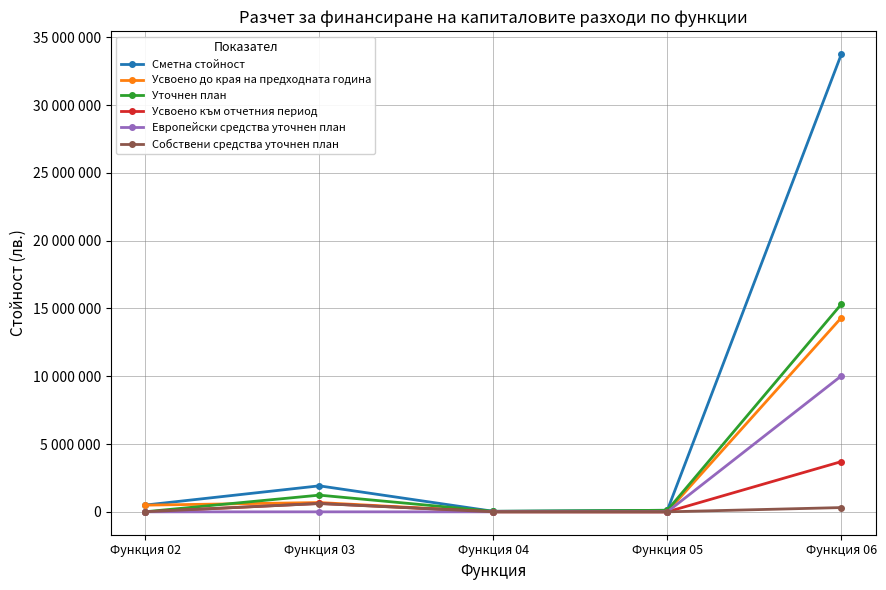

At Функция 05, list the series in order from smallest to largest.

Усвоено до края на предходната година, Усвоено към отчетния период, Европейски средства уточнен план, Собствени средства уточнен план, Сметна стойност, Уточнен план